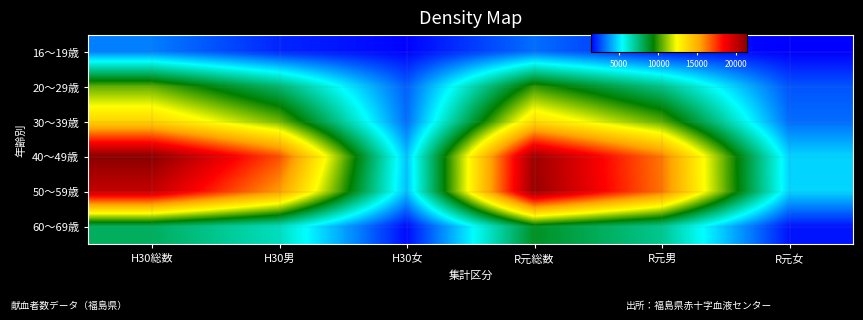

Which label corresponds to the smallest value in the chart?

R元女